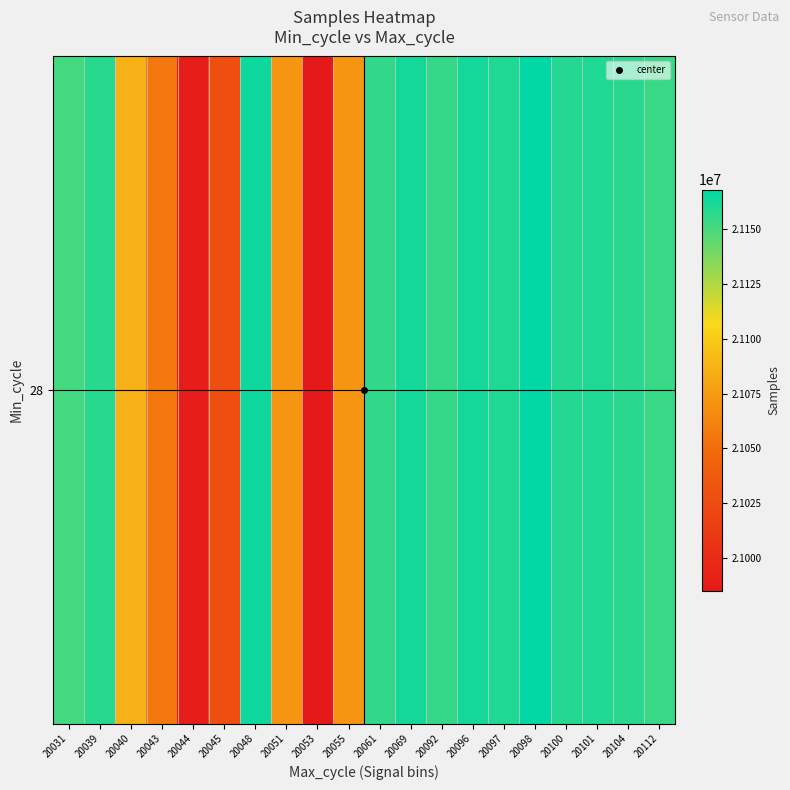

At which category does the chart reach its peak across all series?

20098